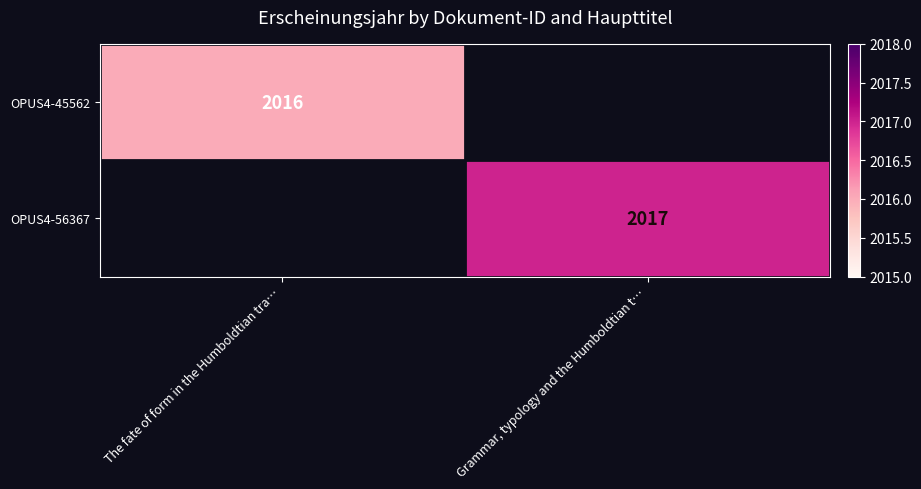

Is the value of OPUS4-45562 at The fate of form in the Humboldtian tra… greater than the value of OPUS4-56367 at Grammar, typology and the Humboldtian t…?

No